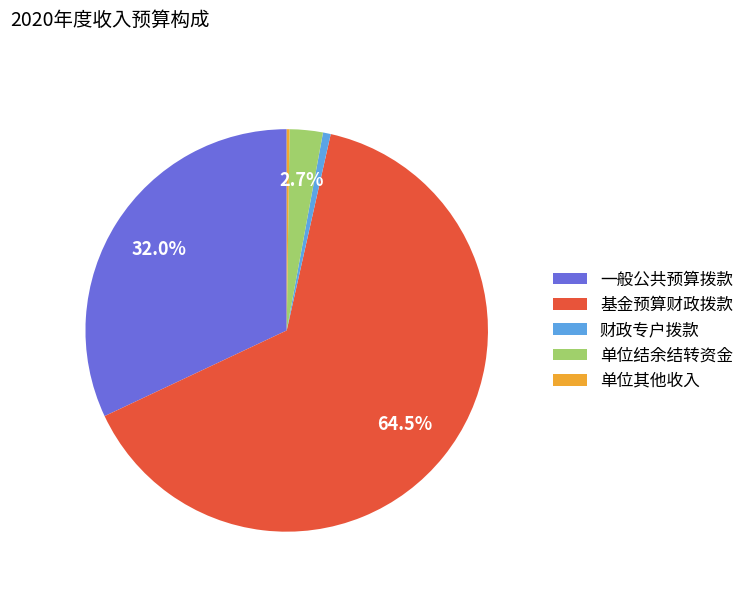

Which has a higher value, 基金预算财政拨款 or 财政专户拨款?

基金预算财政拨款